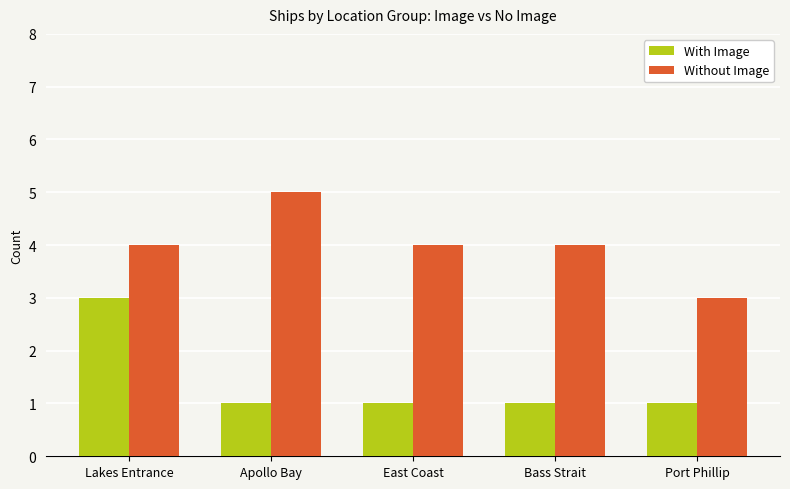

Is it true that With Image equals 0 at Bass Strait?

False